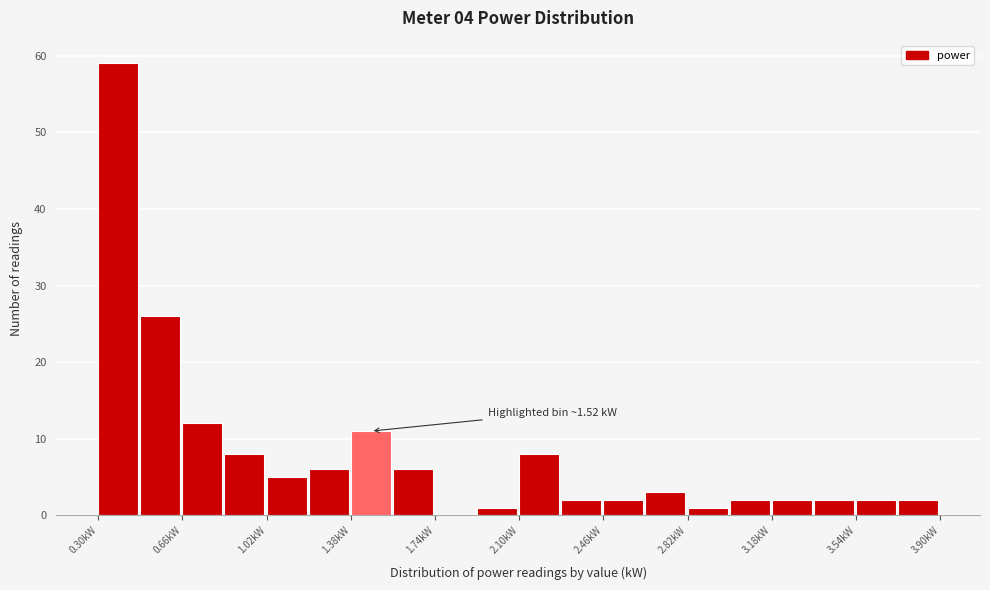

Around what value on the x-axis is the tallest bar? Give the approximate position of its centre, as read against the axis.

0.40